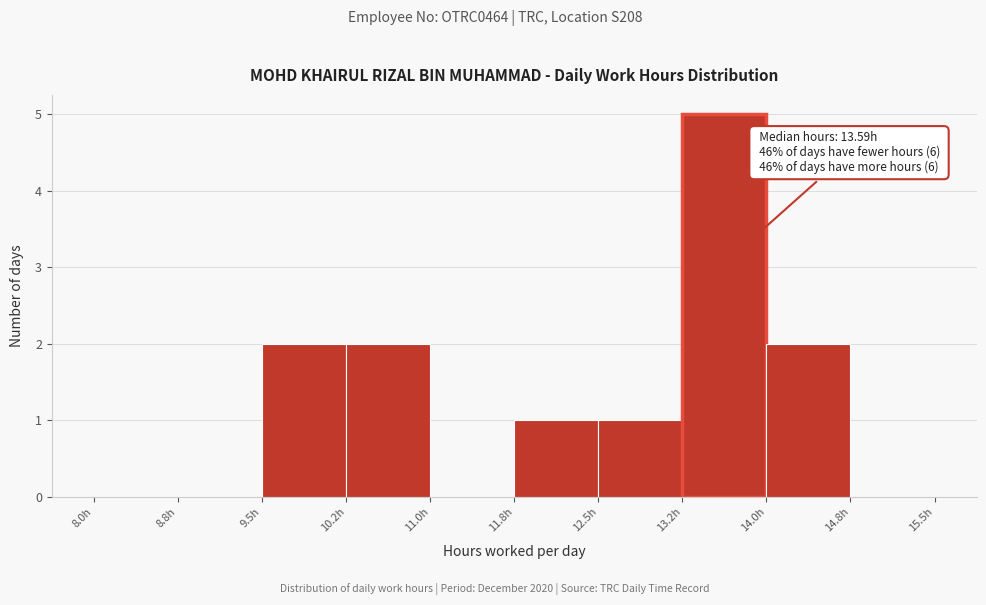

Over which range of the x-axis is the bar tallest?

13.25 to 14.00